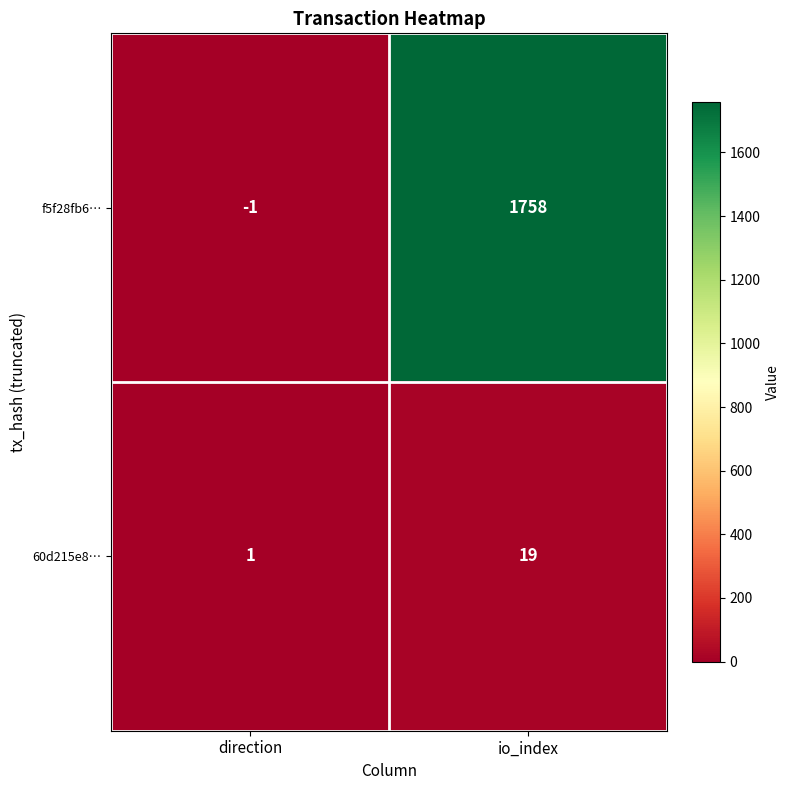

What value does the 60d215e8… series have at io_index, to the nearest 5?

20